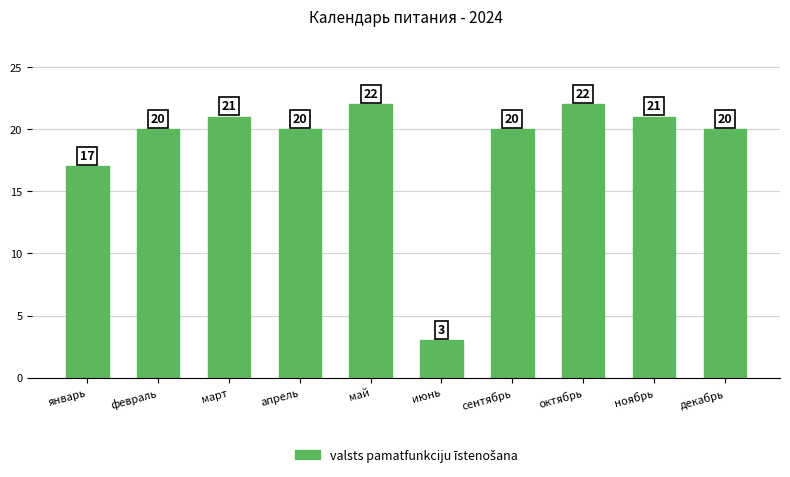

What is the label of the 5th bar from the left?

май